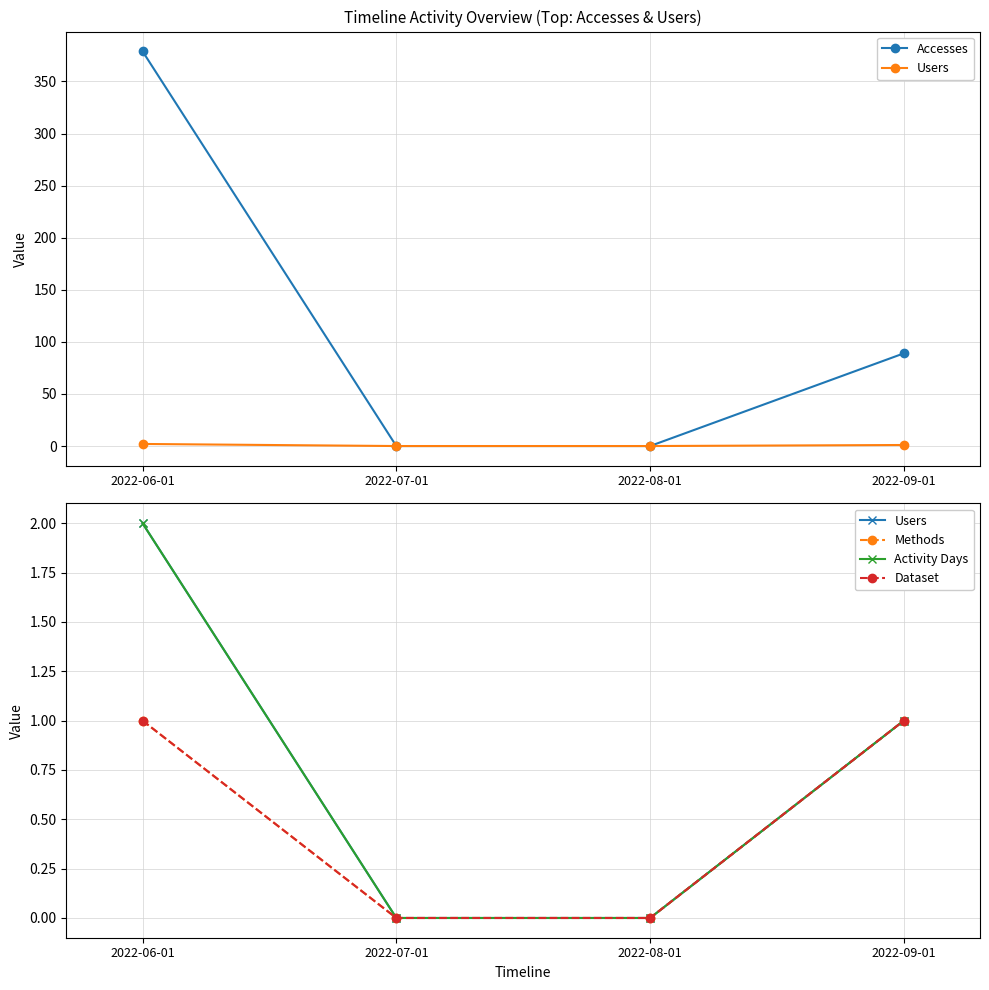

What are all the series names shown in the legend?

Accesses, Users, Methods, Activity Days, Dataset